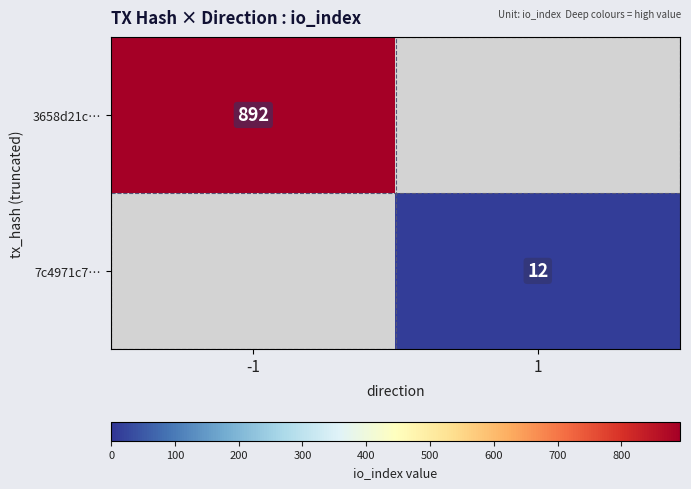

The 3658d21c… series shows 892 at -1. True or false?

True